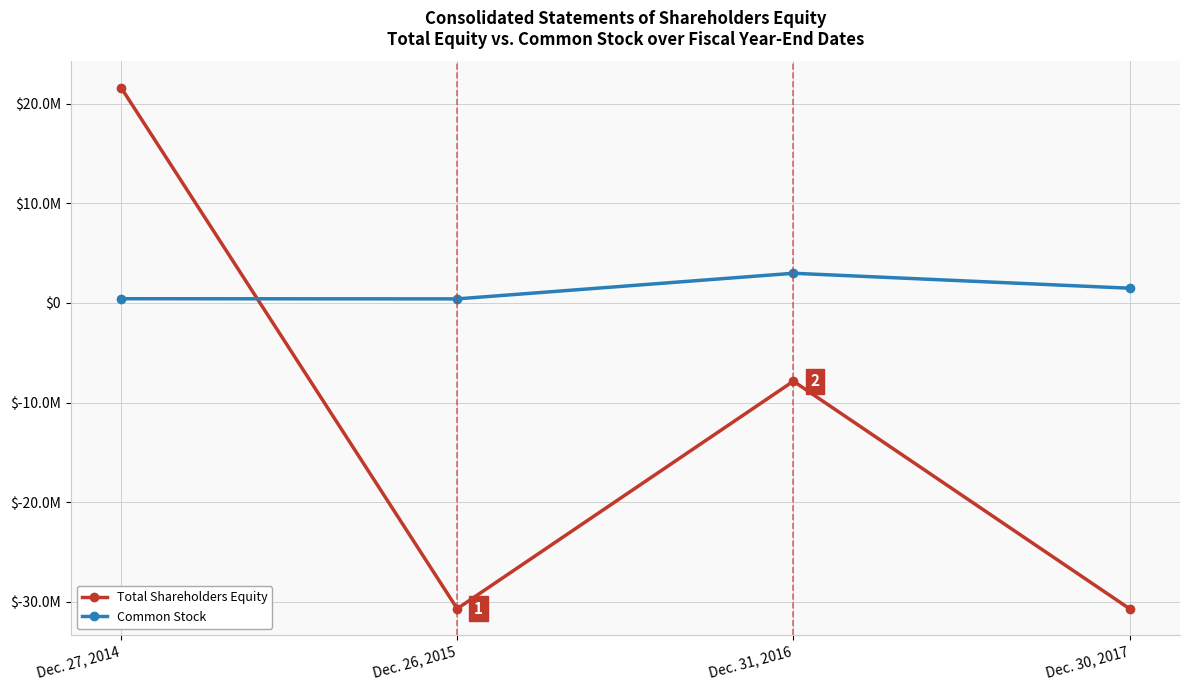

What are all the series names shown in the legend?

Total Shareholders Equity, Common Stock